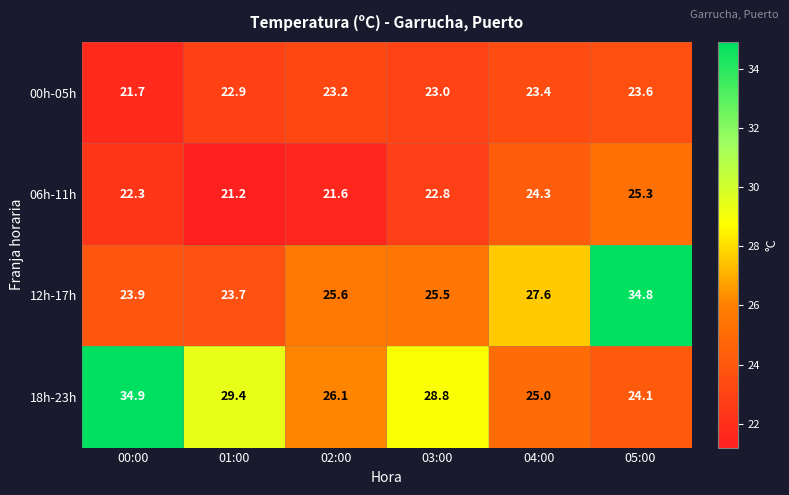

What is the sum of the 00h-05h values at 00:00 and 05:00?

45.3